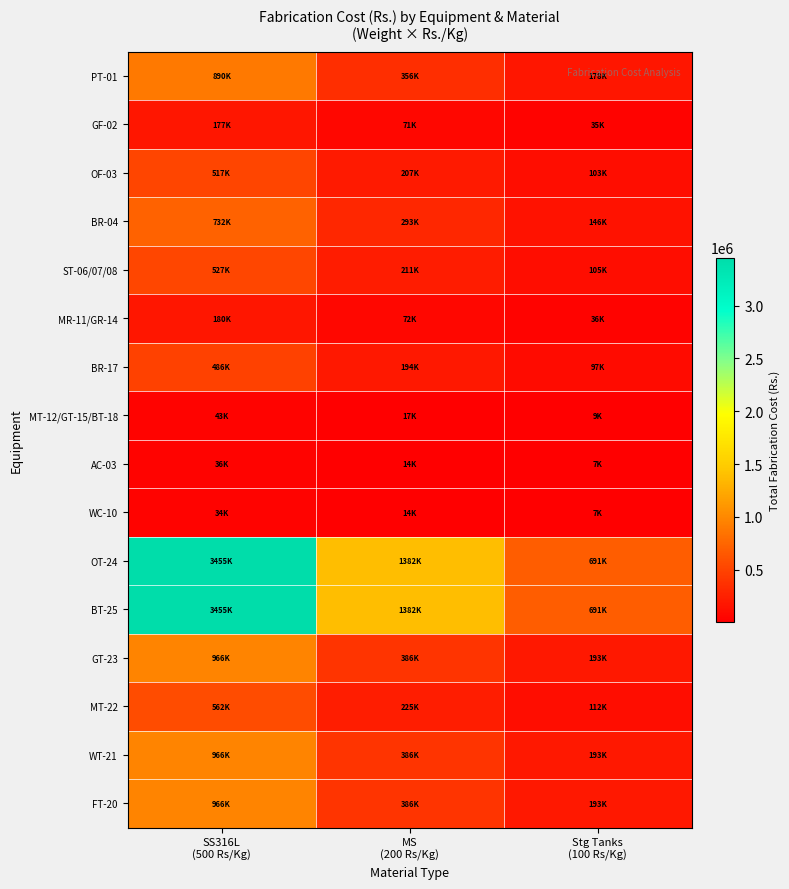

At how many categories does at least one series exceed 1900136?

1